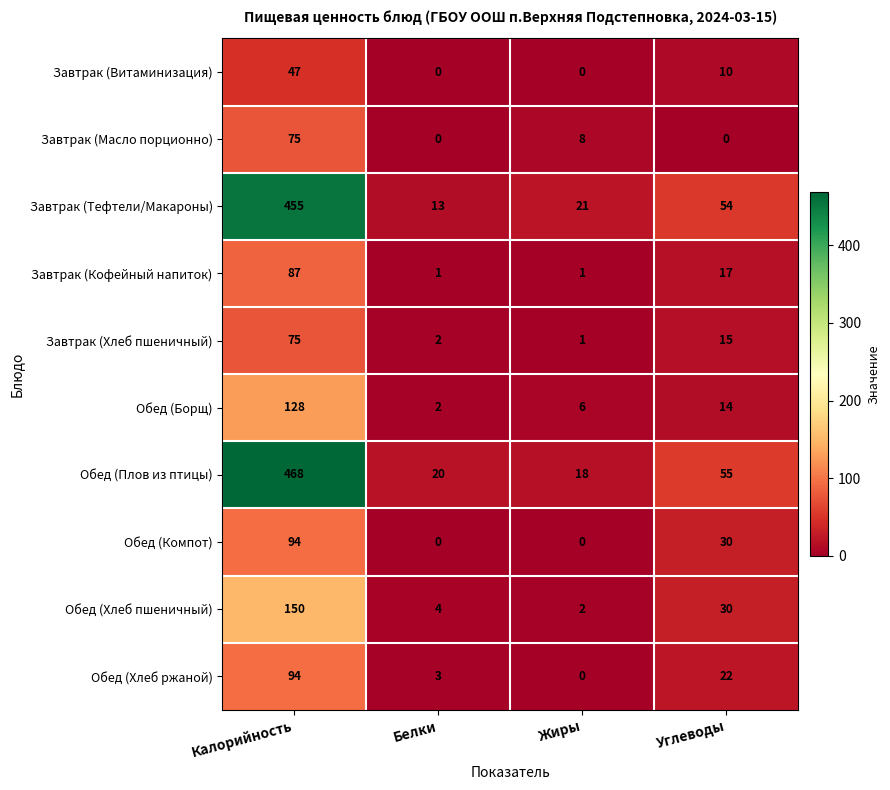

Is the value of Обед (Компот) at Углеводы greater than the value of Обед (Хлеб пшеничный) at Калорийность?

No